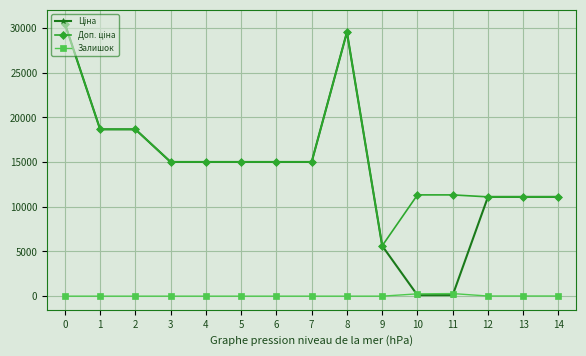

What is the spread (max minus min) of values at 2?

18671.5